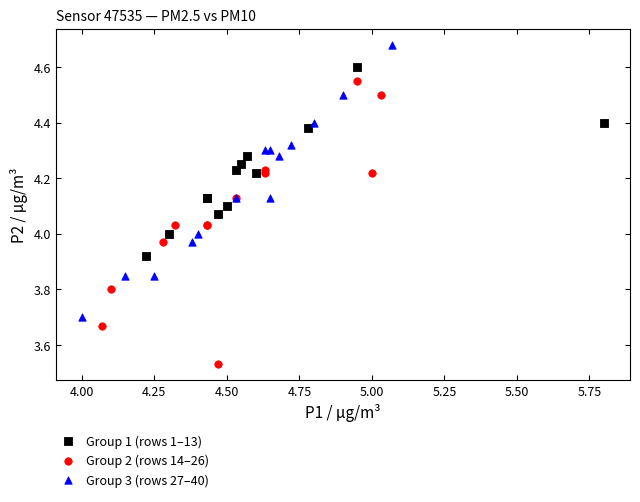

Which series has the largest Y range (max minus min)?

Group 2 (rows 14–26)